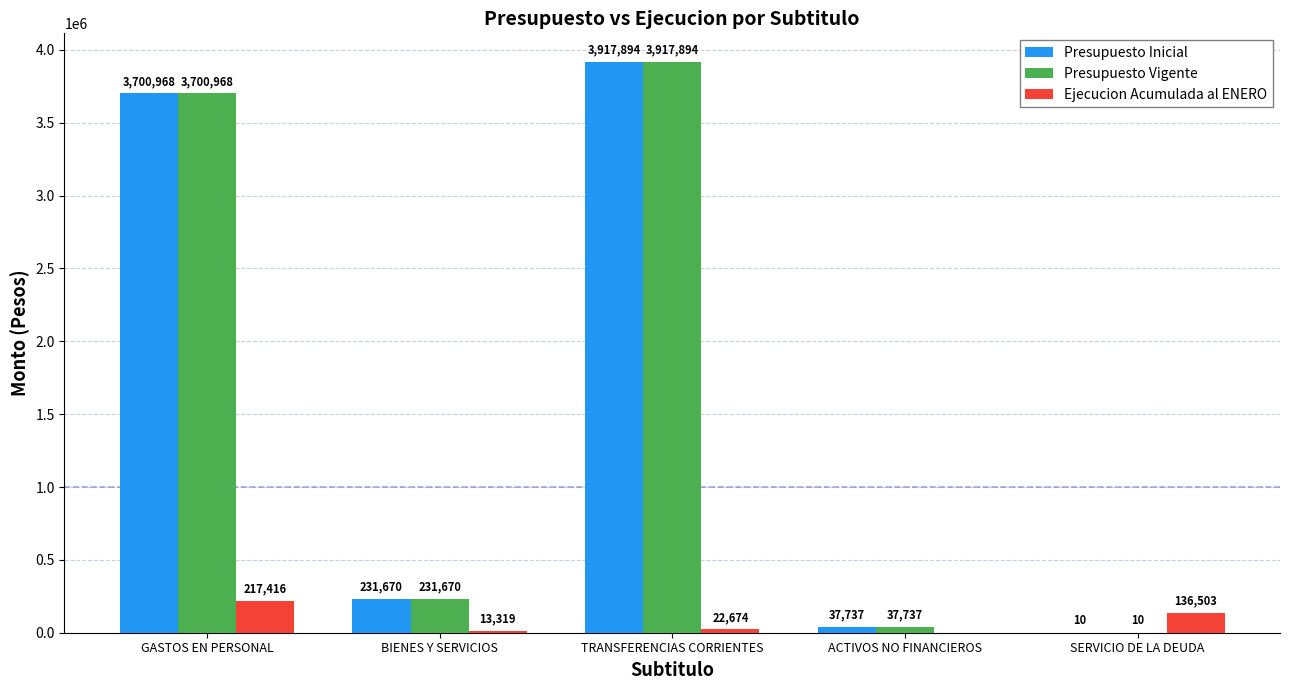

Is it true that Presupuesto Vigente equals 3700968 at GASTOS EN PERSONAL?

True